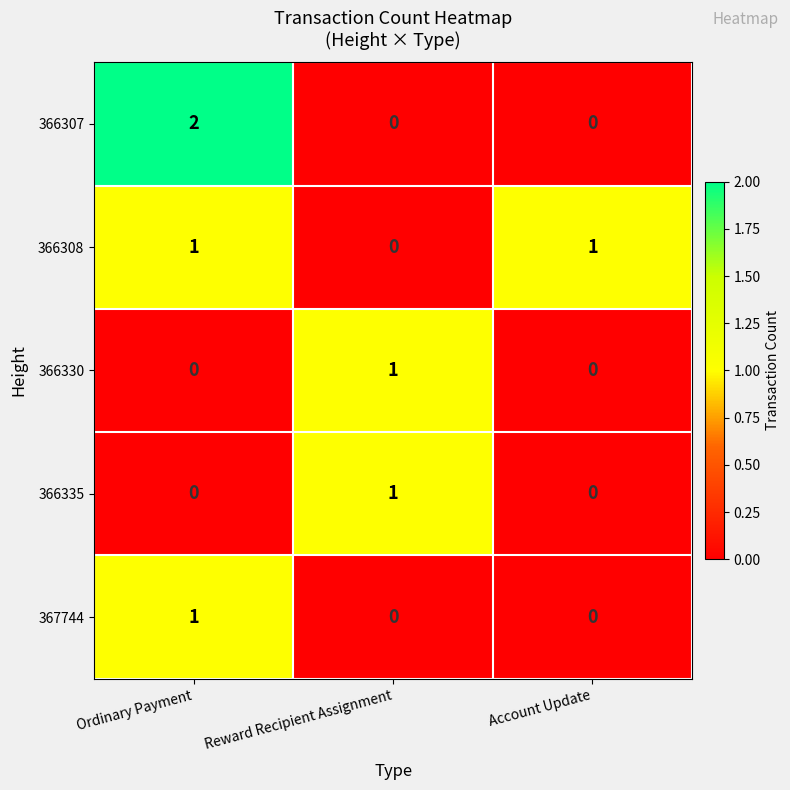

True or false: 366307 has a value of 0 at Reward Recipient Assignment.

True